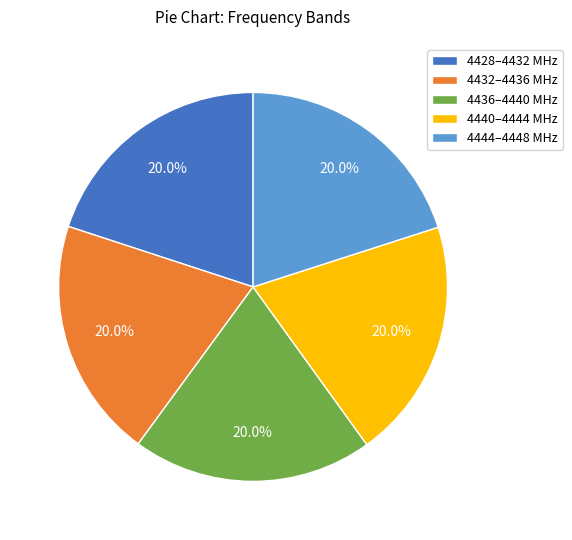

Approximately how many times larger is the value at 4444–4448 MHz compared to 4428–4432 MHz?

1.0